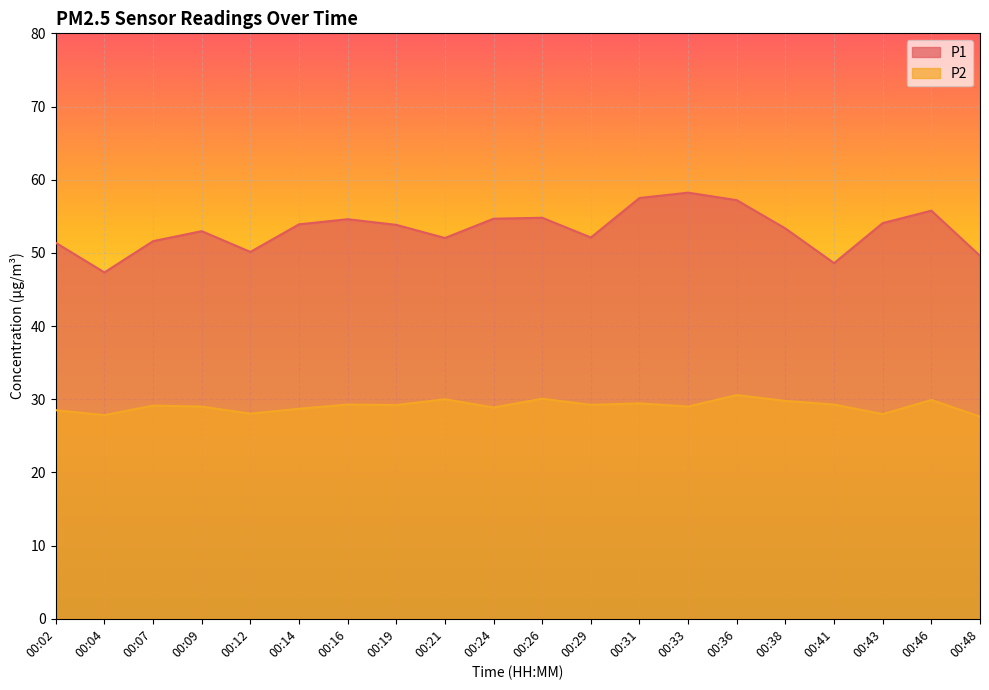

What is the approximate value of P2 at 00:09?

29.0